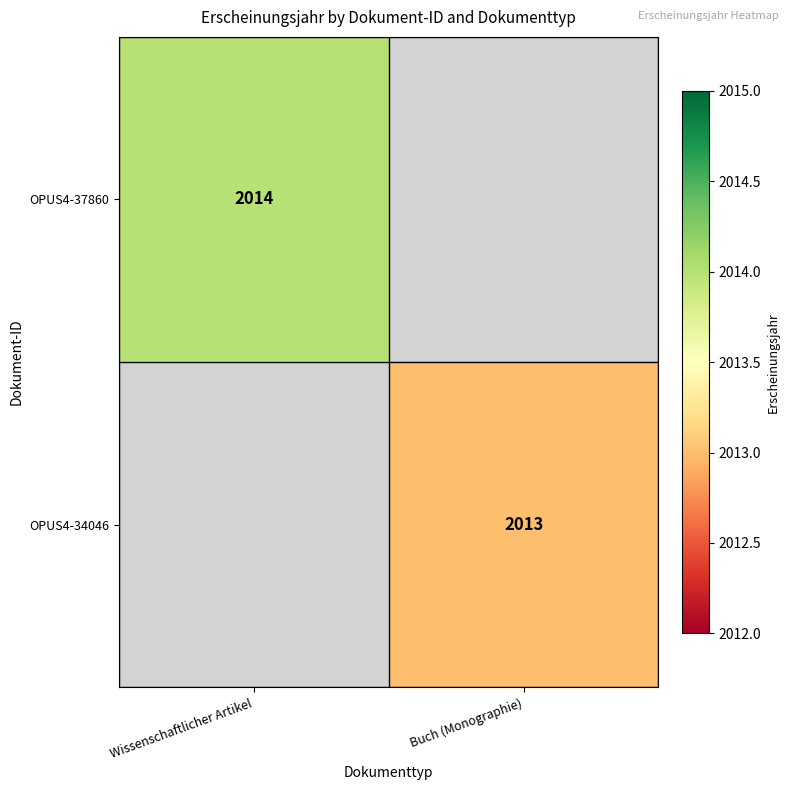

The OPUS4-34046 series shows 2013 at Buch (Monographie). True or false?

True